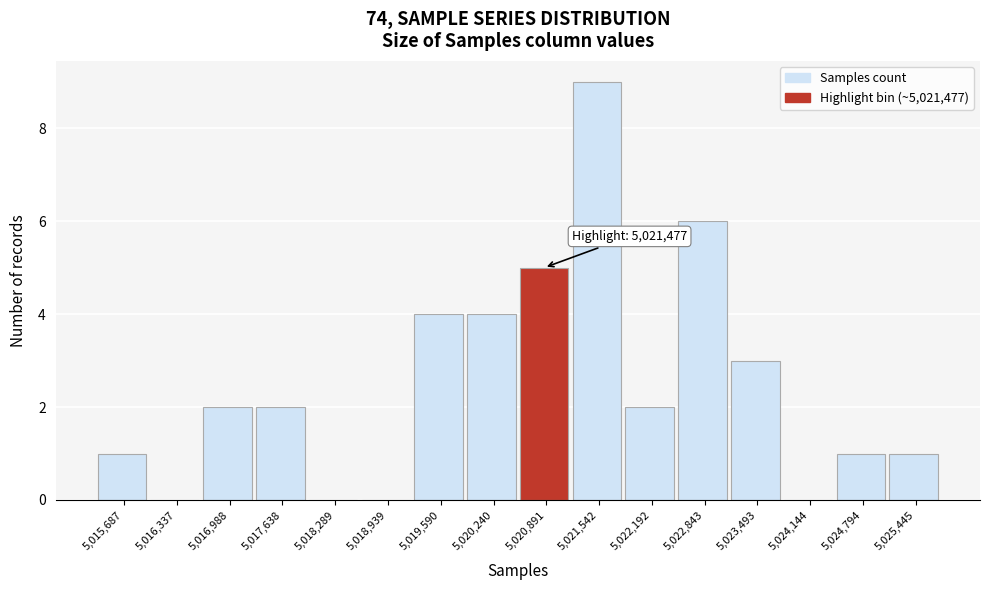

Reading left to right, extract all data points from this chart.

5,015,687=1	5,016,337=0	5,016,988=2	5,017,638=2	5,018,289=0	5,018,939=0	5,019,590=4	5,020,240=4	5,020,891=5	5,021,542=9	5,022,192=2	5,022,843=6	5,023,493=3	5,024,144=0	5,024,794=1	5,025,445=1